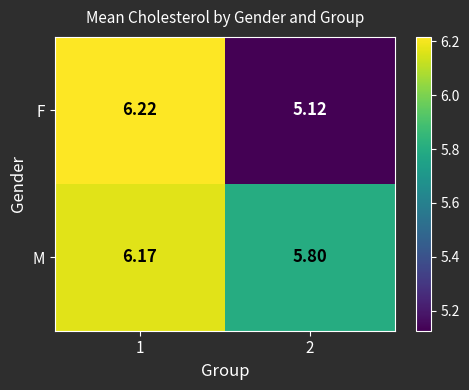

Rank the series by their average value, from lowest to highest.

F, M